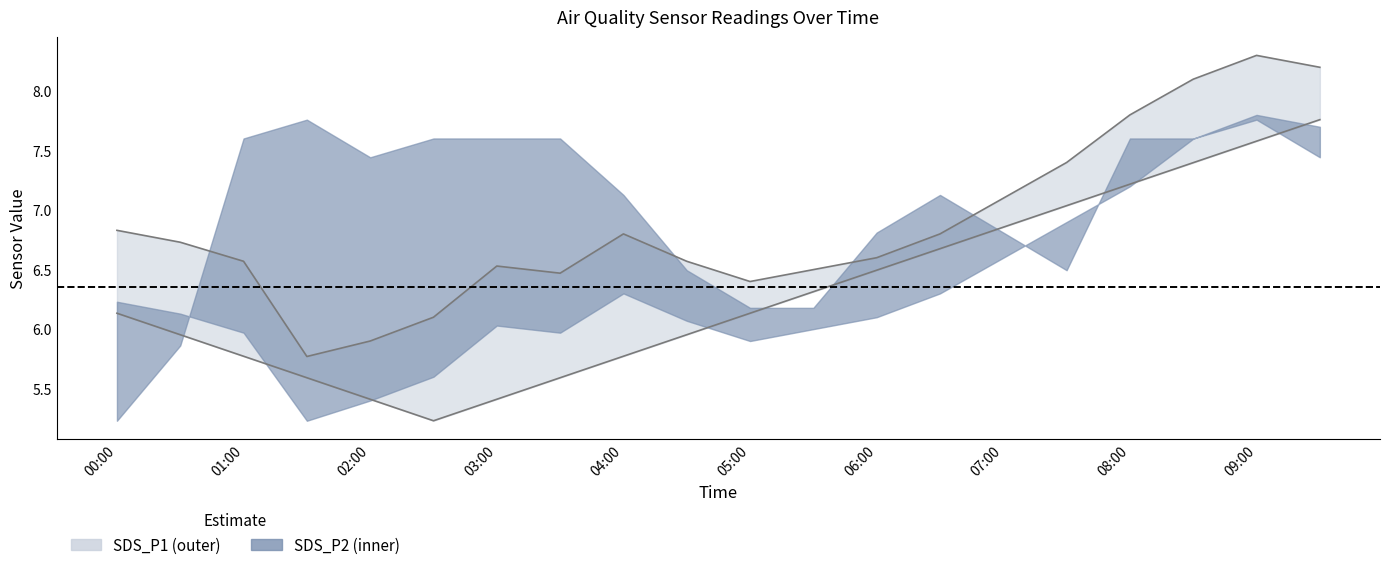

At how many categories does at least one series exceed 5?

20